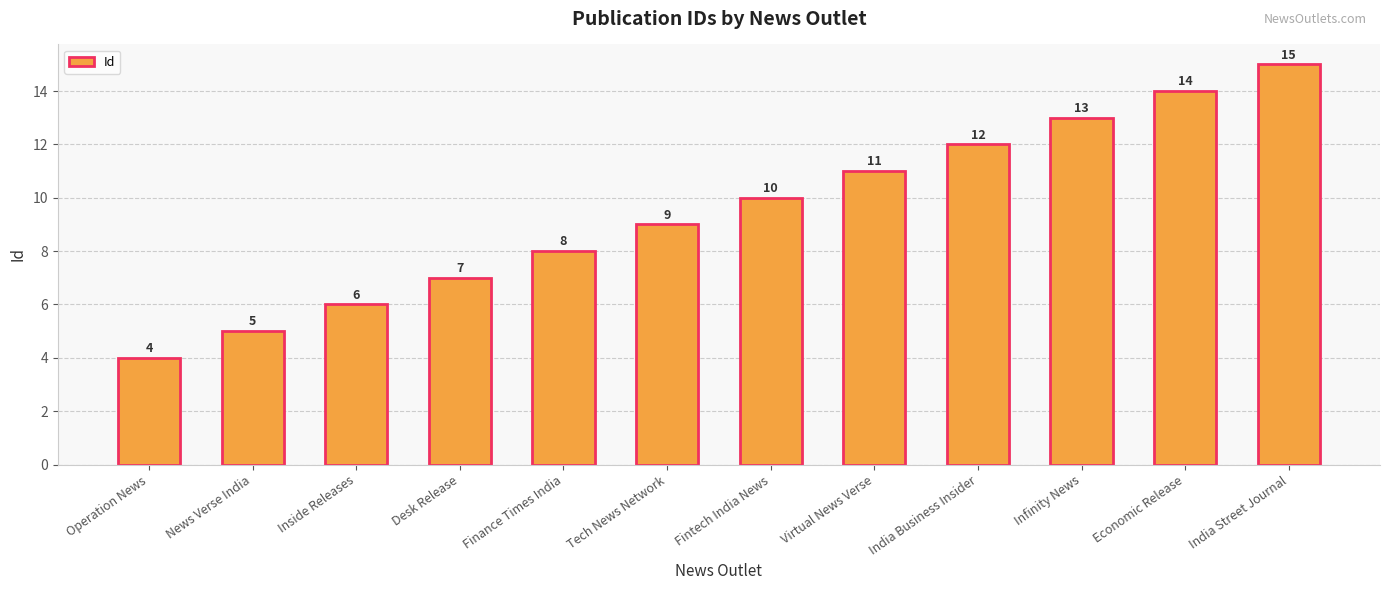

What is the difference between the values at India Business Insider and Inside Releases?

6